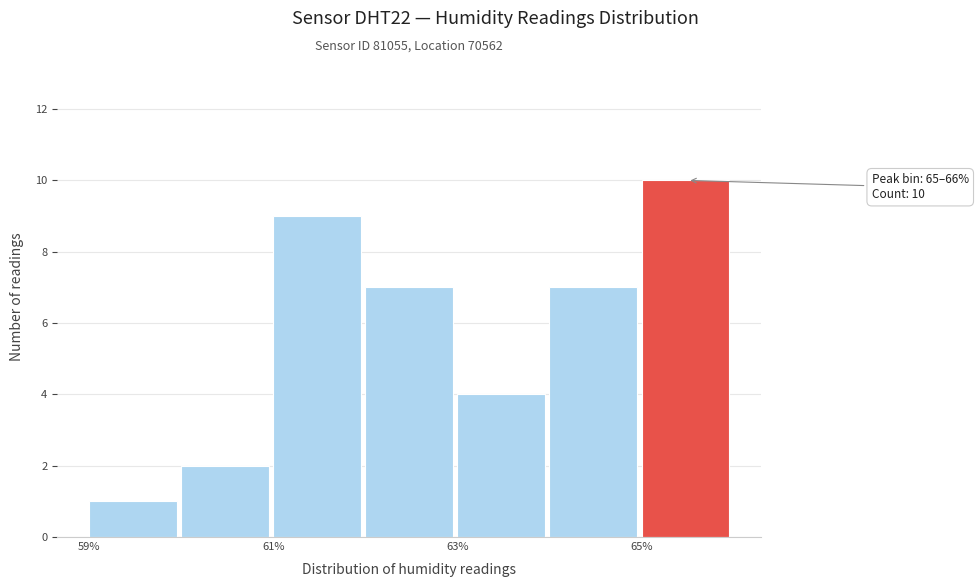

Over which range of the x-axis is the bar tallest?

65 to 66